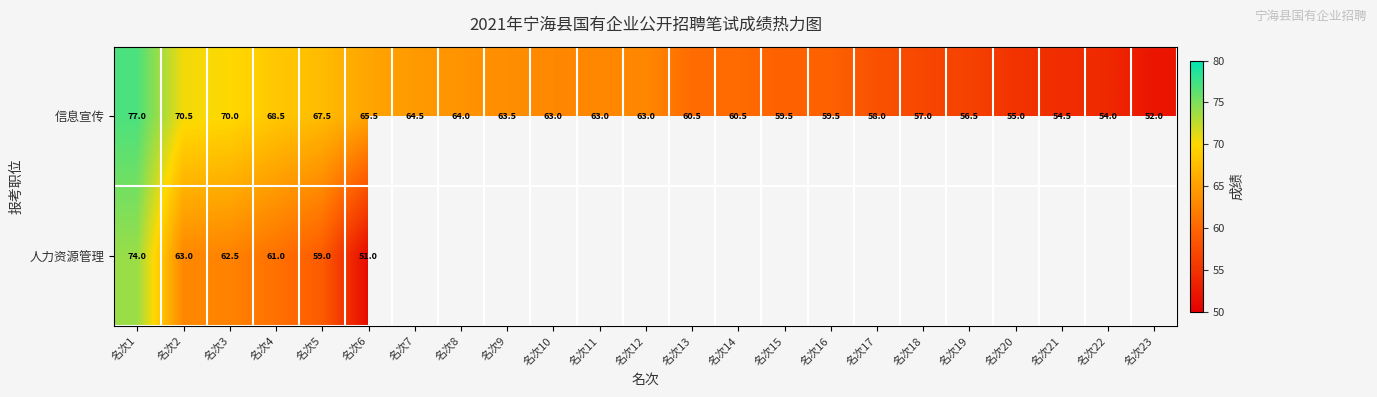

What is the difference between the second highest and second lowest values in the 信息宣传 series?

16.5